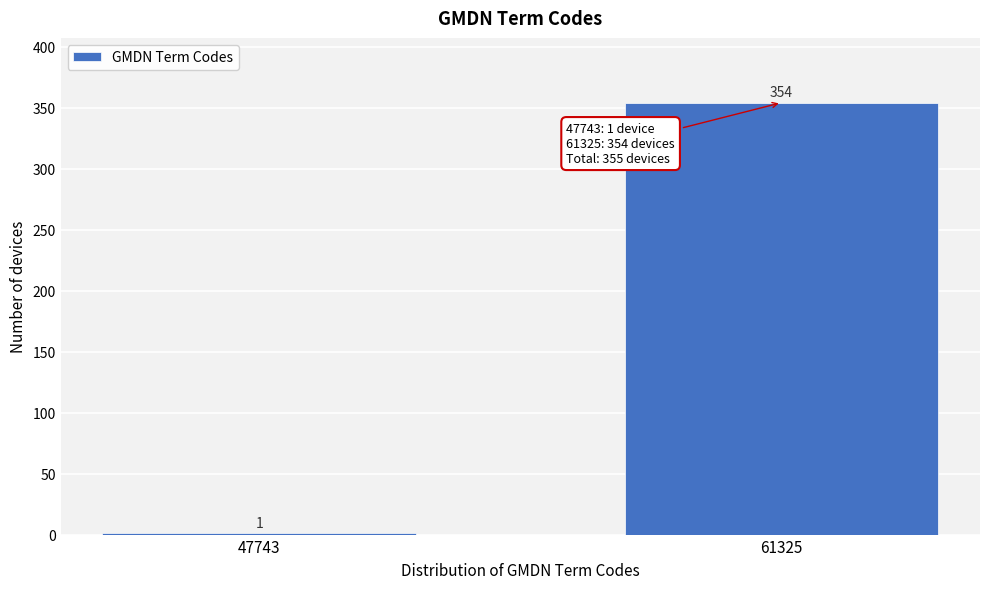

Reading left to right, what are all the values shown in this chart?

47743=1	61325=354